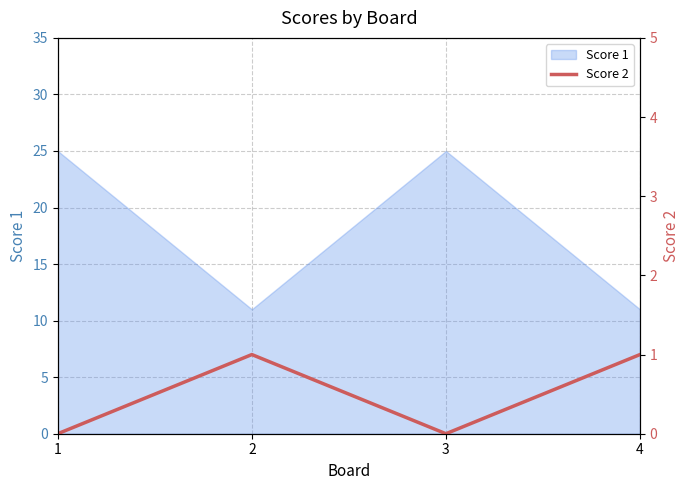

The value of Score 1 at 3 is 25. True or false?

True